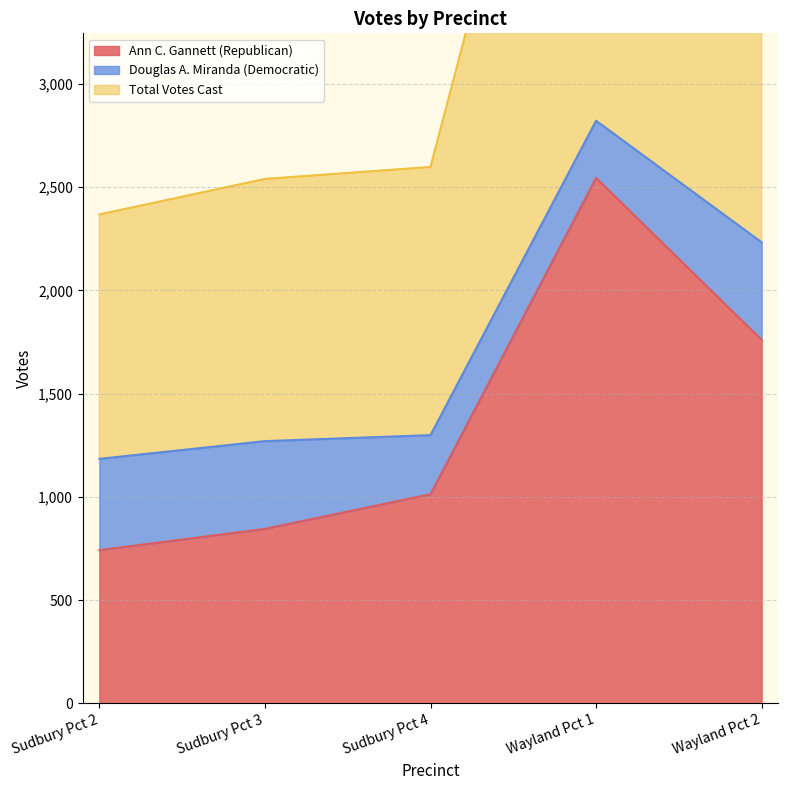

Is the value of Ann C. Gannett (Republican) at Sudbury Pct 2 greater than the value of Total Votes Cast at Sudbury Pct 4?

No